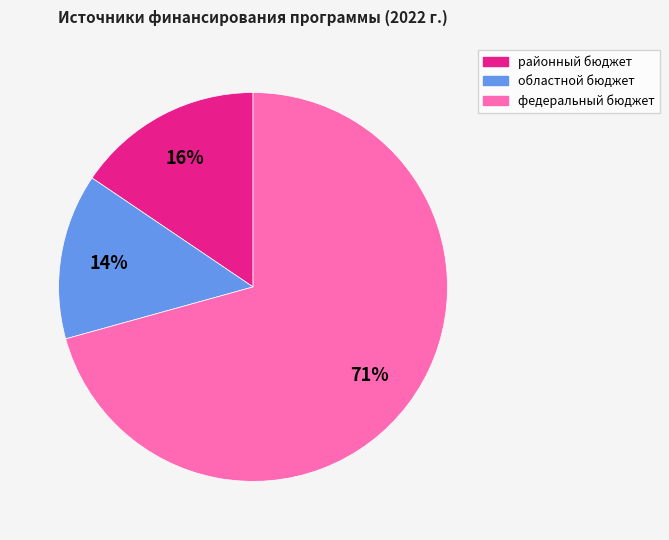

Does any single category account for the majority?

Yes